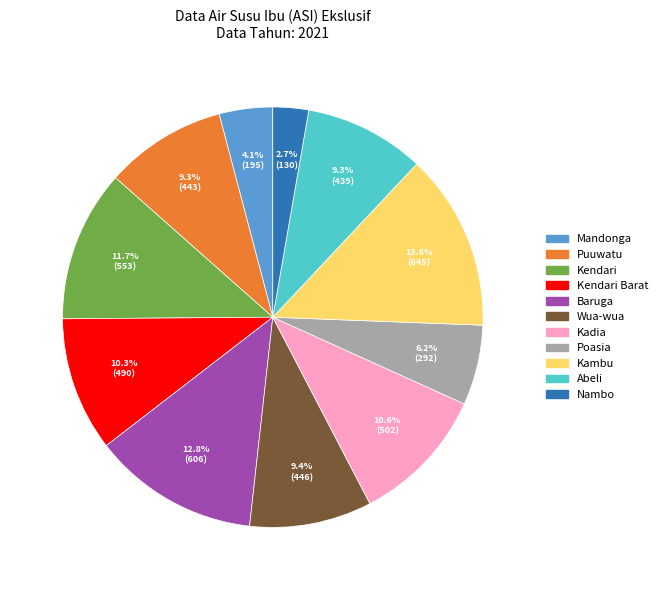

Is there a majority slice in this chart?

No